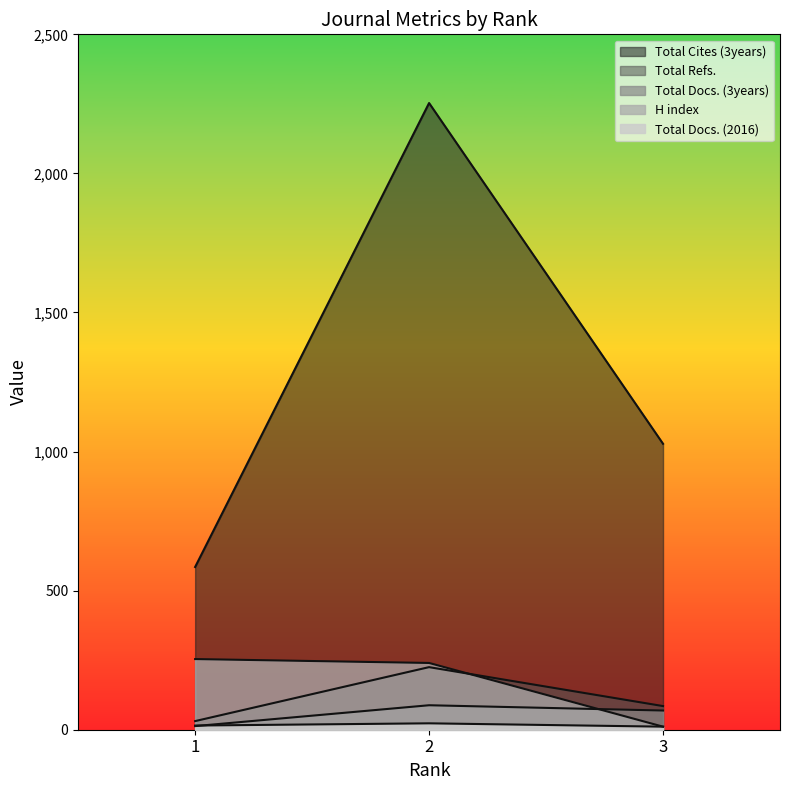

At 2, list the series in order from smallest to largest.

Total Docs. (2016), Total Docs. (3years), Total Refs., H index, Total Cites (3years)